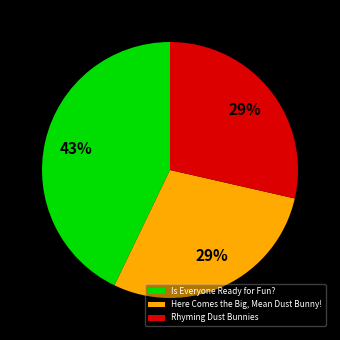

True or false: Rhyming Dust Bunnies accounts for 43% of the total.

False